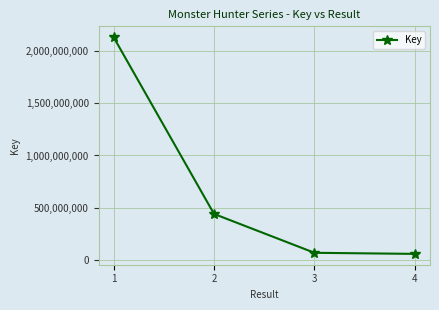

Reading right to left, transcribe all the data shown in this chart.

4=62734392	3=73061005	2=443267381	1=2127167268